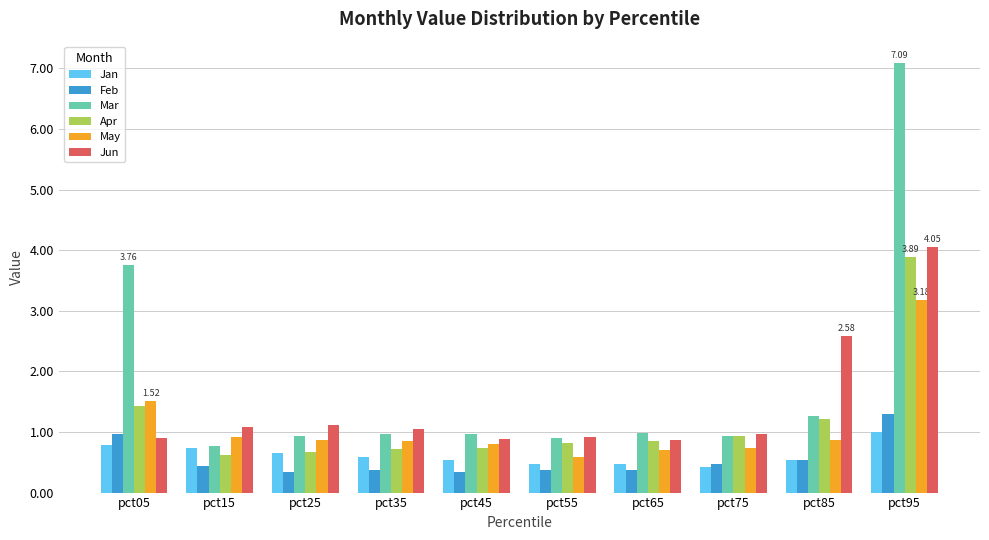

What is the sum of all Jun values?

14.4